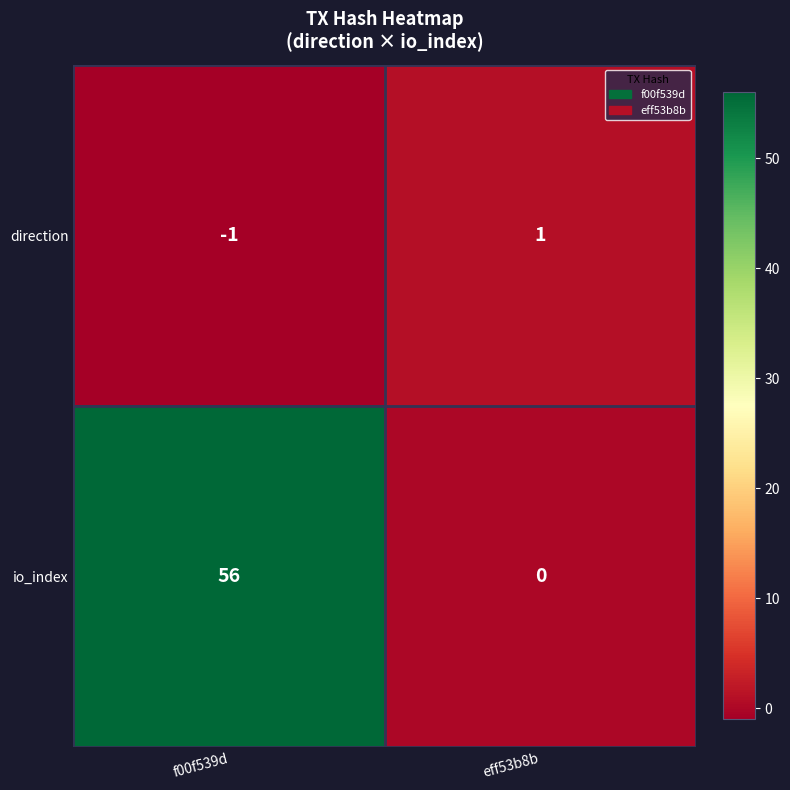

Reading left to right, extract all data points from this chart.

direction: f00f539d=-1	eff53b8b=1
io_index: f00f539d=56	eff53b8b=0